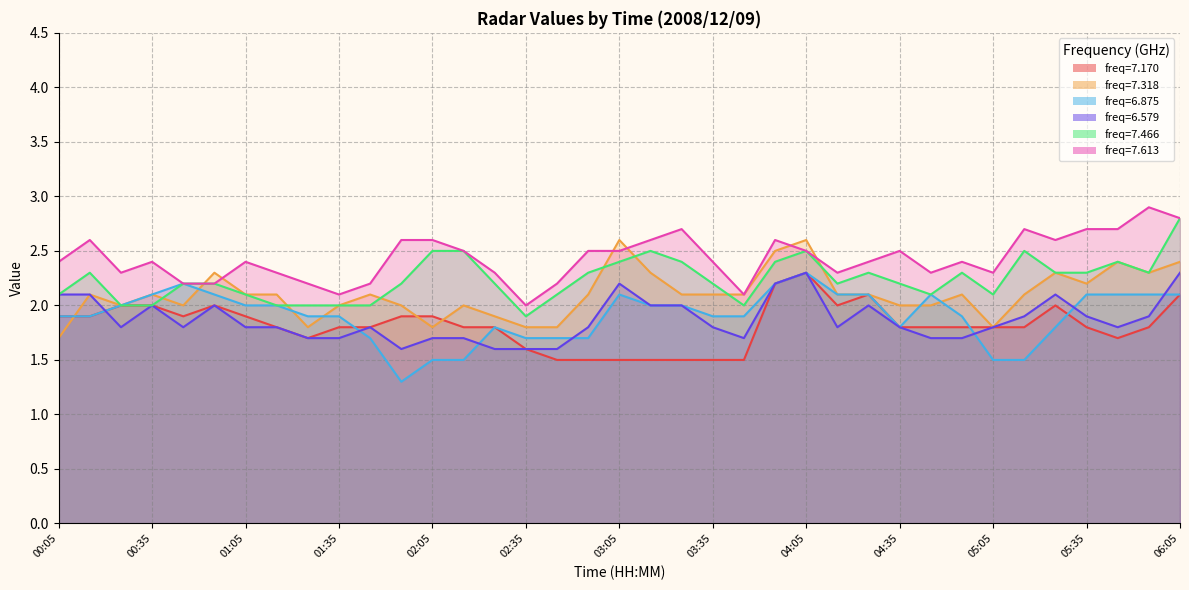

Reading left to right, transcribe all the data shown in this chart.

7.170: 1.9	1.9	2.0	2.0	1.9	2.0	1.9	1.8	1.7	1.8	1.8	1.9	1.9	1.8	1.8	1.6	1.5	1.5	1.5	1.5	1.5	1.5	1.5	2.2	2.3	2.0	2.1	1.8	1.8	1.8	1.8	1.8	2.0	1.8	1.7	1.8	2.1
7.318: 1.7	2.1	2.0	2.1	2.0	2.3	2.1	2.1	1.8	2.0	2.1	2.0	1.8	2.0	1.9	1.8	1.8	2.1	2.6	2.3	2.1	2.1	2.1	2.5	2.6	2.1	2.1	2.0	2.0	2.1	1.8	2.1	2.3	2.2	2.4	2.3	2.4
6.875: 1.9	1.9	2.0	2.1	2.2	2.1	2.0	2.0	1.9	1.9	1.7	1.3	1.5	1.5	1.8	1.7	1.7	1.7	2.1	2.0	2.0	1.9	1.9	2.2	2.3	2.1	2.1	1.8	2.1	1.9	1.5	1.5	1.8	2.1	2.1	2.1	2.1
6.579: 2.1	2.1	1.8	2.0	1.8	2.0	1.8	1.8	1.7	1.7	1.8	1.6	1.7	1.7	1.6	1.6	1.6	1.8	2.2	2.0	2.0	1.8	1.7	2.2	2.3	1.8	2.0	1.8	1.7	1.7	1.8	1.9	2.1	1.9	1.8	1.9	2.3
7.466: 2.1	2.3	2.0	2.0	2.2	2.2	2.1	2.0	2.0	2.0	2.0	2.2	2.5	2.5	2.2	1.9	2.1	2.3	2.4	2.5	2.4	2.2	2.0	2.4	2.5	2.2	2.3	2.2	2.1	2.3	2.1	2.5	2.3	2.3	2.4	2.3	2.8
7.613: 2.4	2.6	2.3	2.4	2.2	2.2	2.4	2.3	2.2	2.1	2.2	2.6	2.6	2.5	2.3	2.0	2.2	2.5	2.5	2.6	2.7	2.4	2.1	2.6	2.5	2.3	2.4	2.5	2.3	2.4	2.3	2.7	2.6	2.7	2.7	2.9	2.8